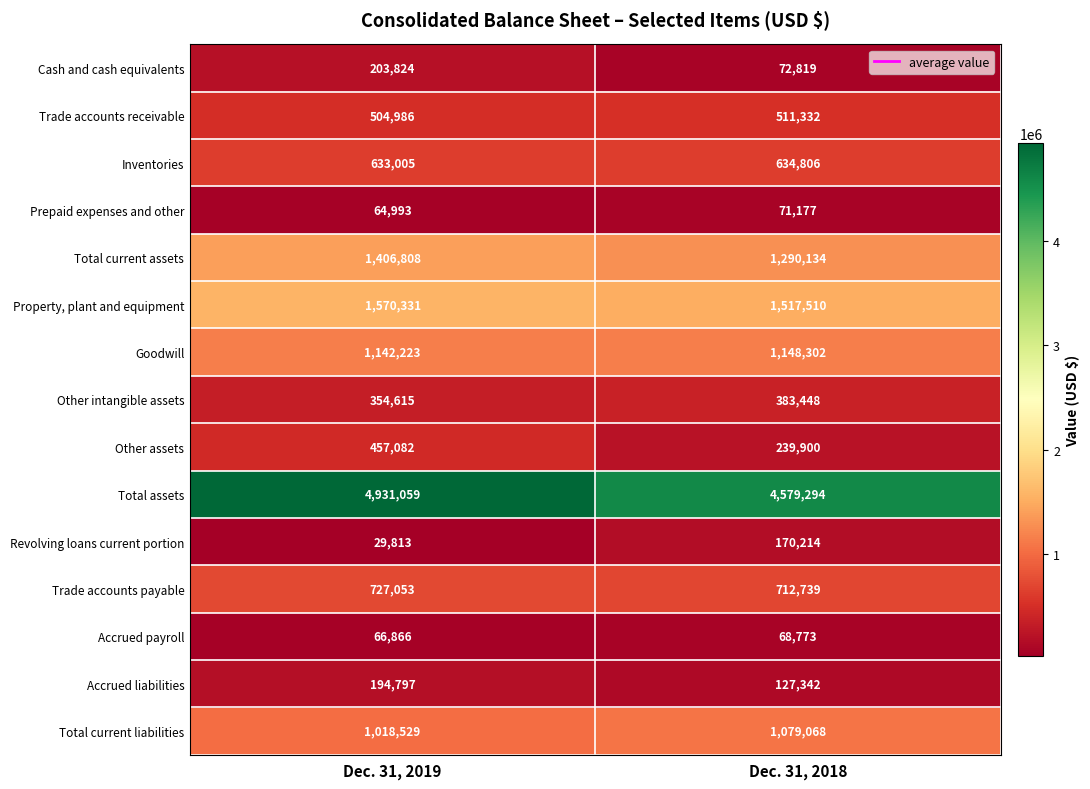

Rank the series at Dec. 31, 2019 from lowest to highest value.

Revolving loans current portion, Prepaid expenses and other, Accrued payroll, Accrued liabilities, Cash and cash equivalents, Other intangible assets, Other assets, Trade accounts receivable, Inventories, Trade accounts payable, Total current liabilities, Goodwill, Total current assets, Property, plant and equipment, Total assets